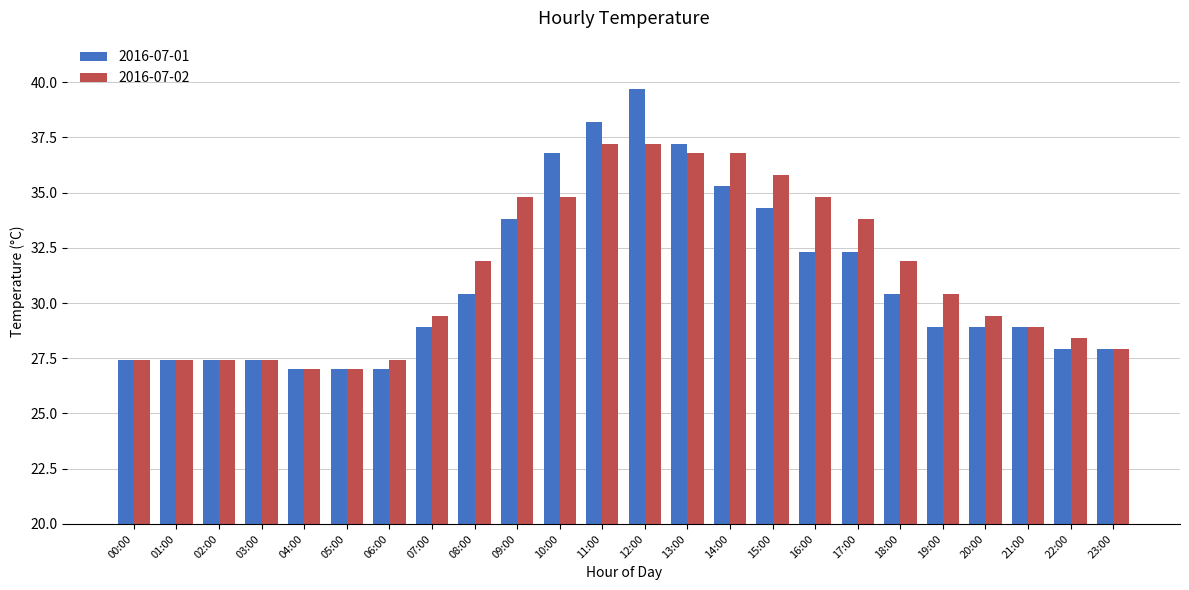

Between 09:00 and 11:00, which series saw the biggest shift?

2016-07-01